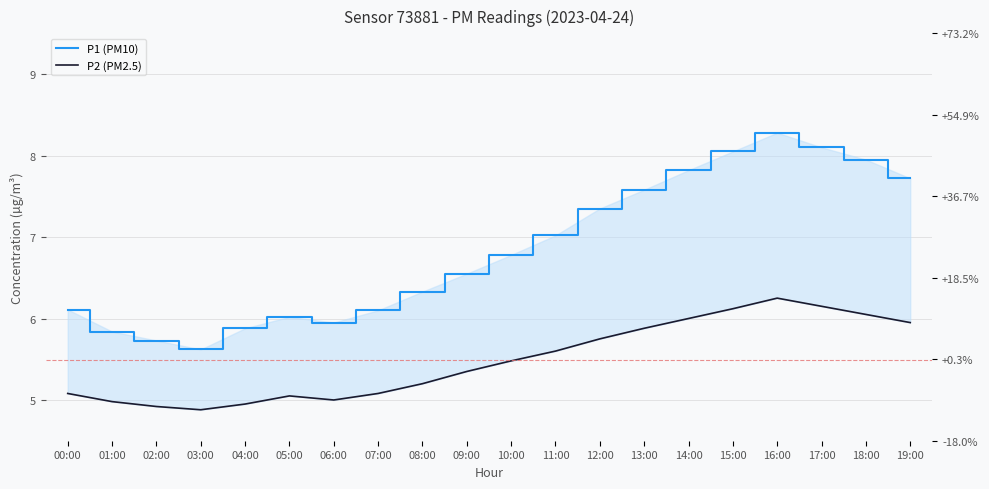

How many lines are shown in the chart?

2